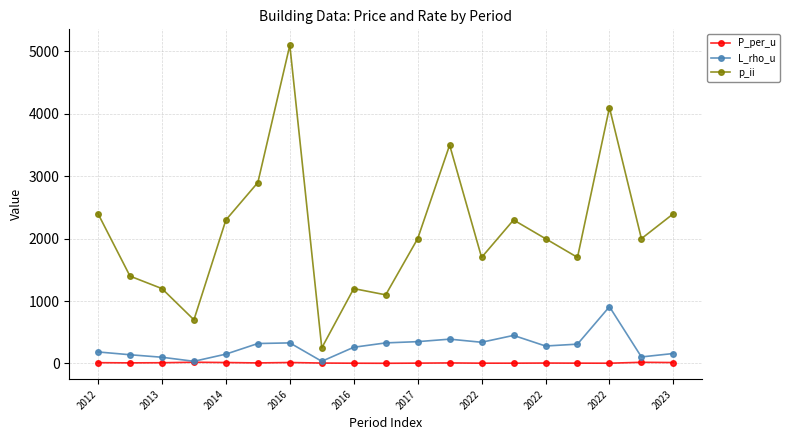

True or false: P_per_u has more than 1 interior local peaks.

True